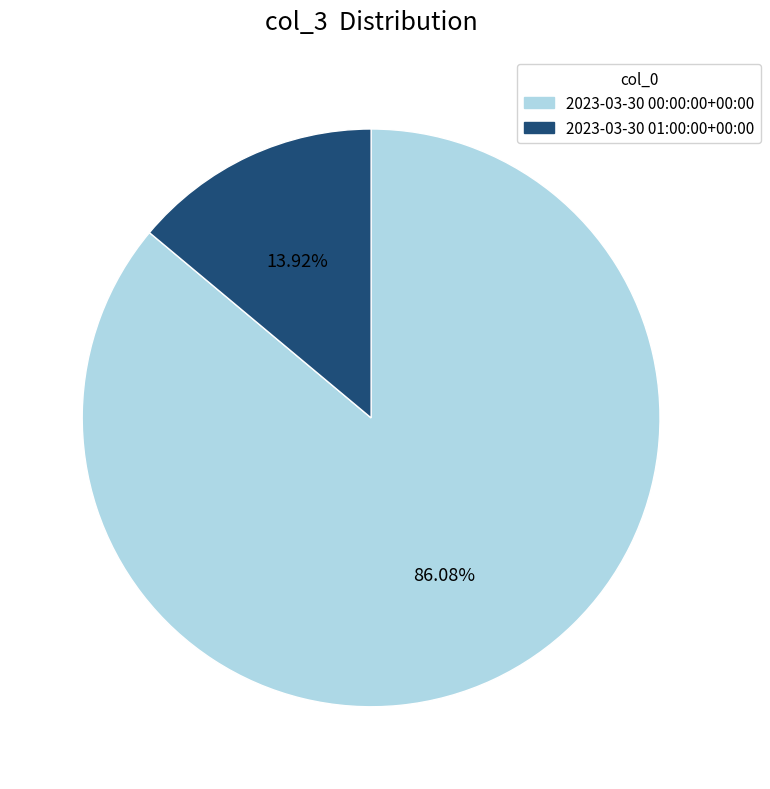

Count the number of slices in the pie.

2